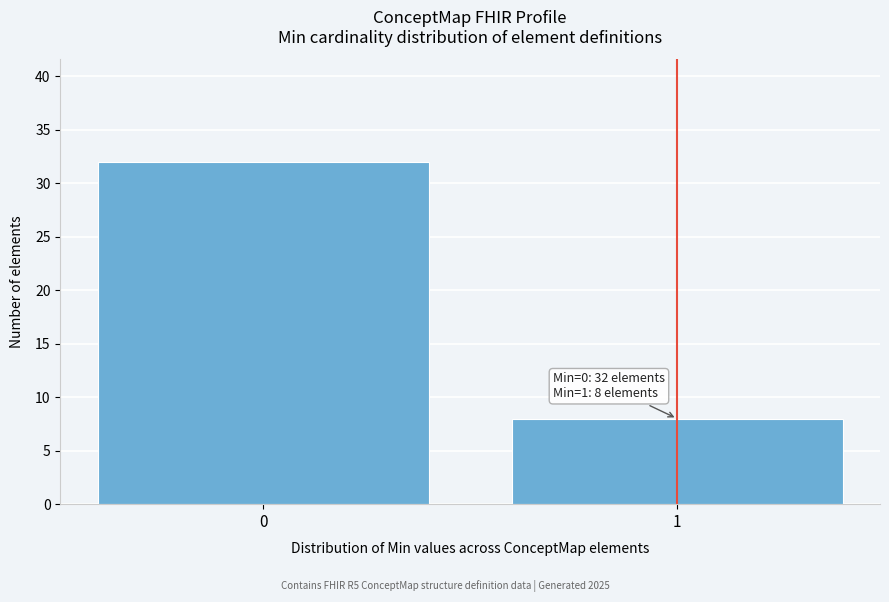

Reading left to right, list all the values displayed in this chart.

32	8